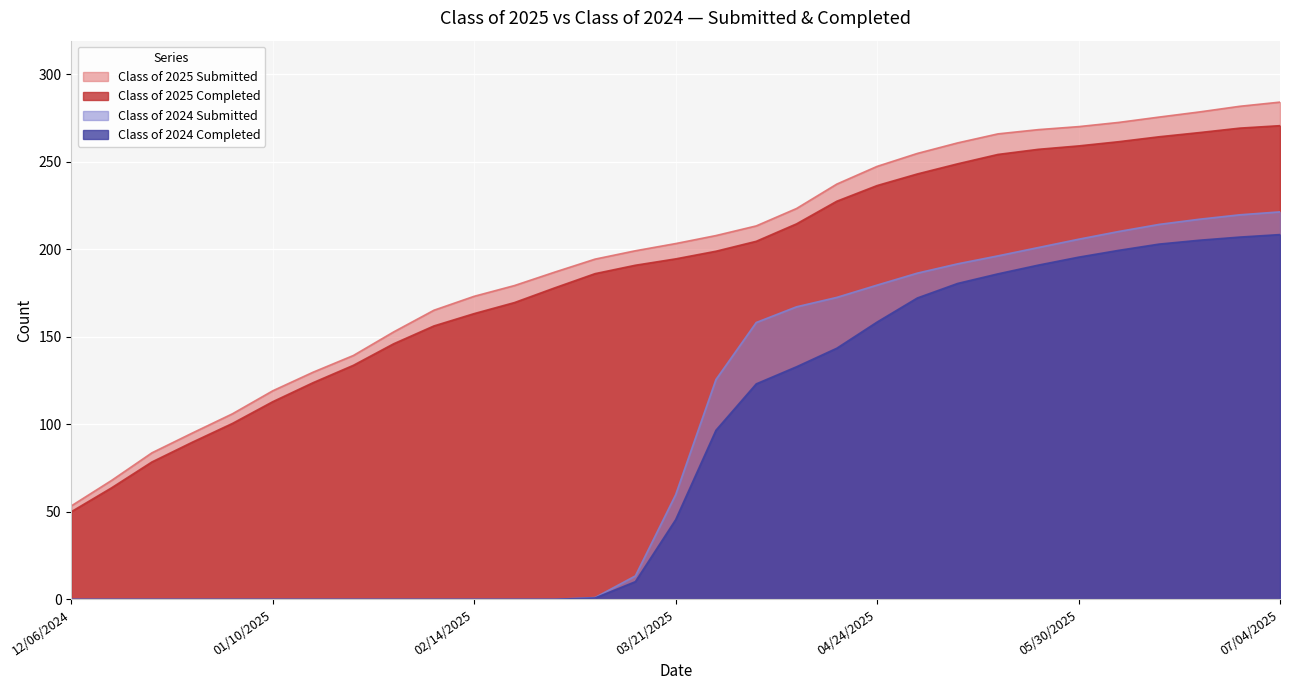

What position from the left is 03/14/2025?

15